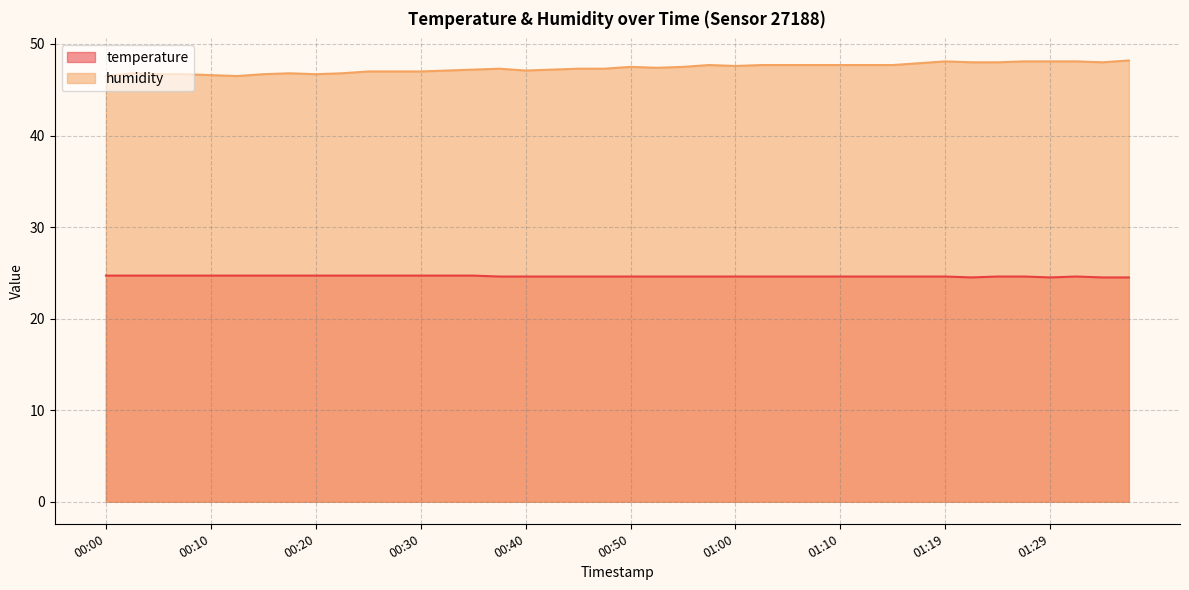

What is the spread (max minus min) of values at 00:15?

22.0